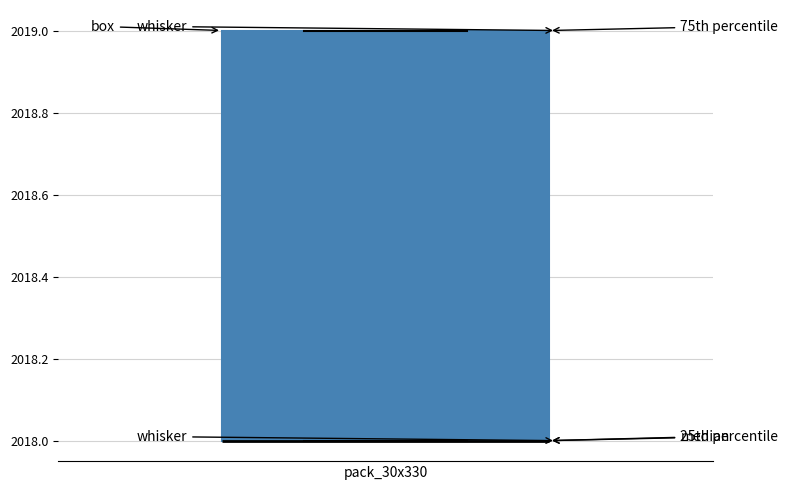

Transcribe this box plot: give where the median line is, the range the box spans, and where the two whiskers end, as read against the y-axis. The values are not printed on the chart, so give them approximately, as read against the axis.

median 2018 (drawn on the box's lower edge), box 2018 to 2019, whiskers 2018 to 2019